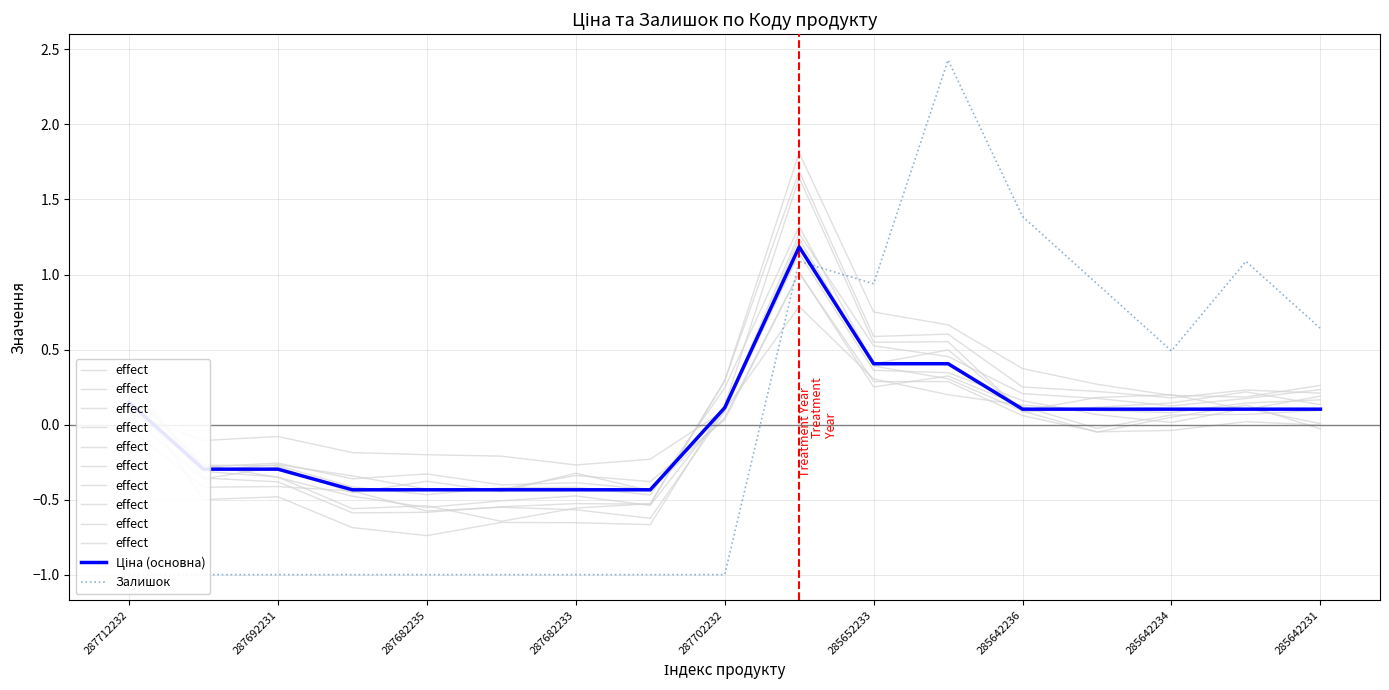

What is the highest value of the Ціна (основна) series?

1.2